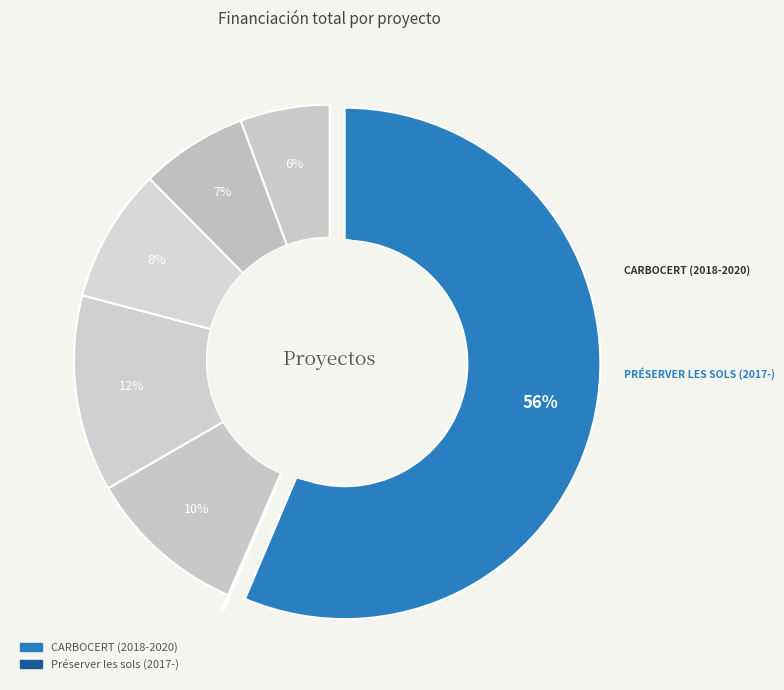

Is it true that Préserver les sols (2017-) is 1% of the pie?

False